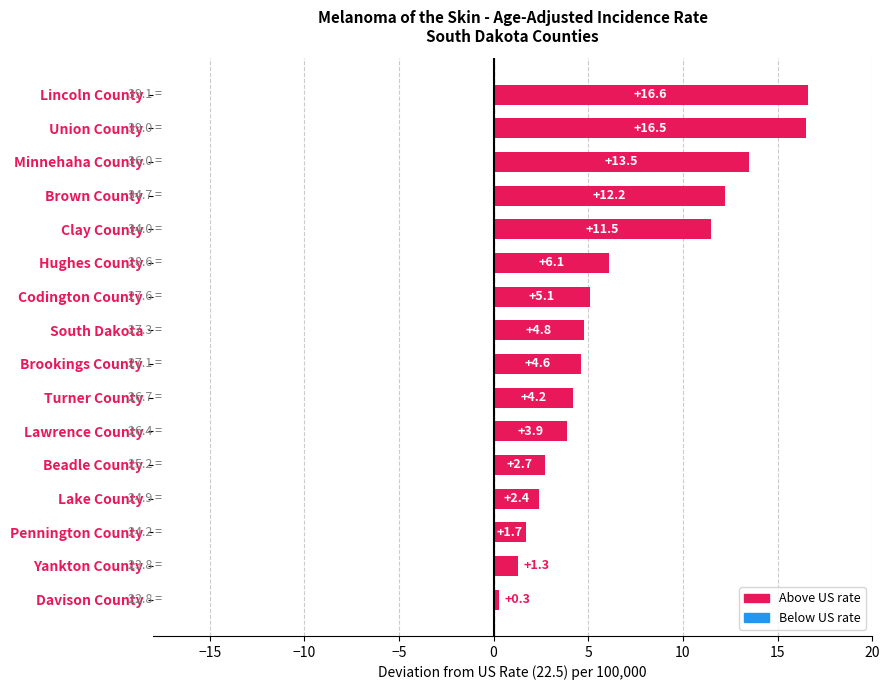

Approximately how many times larger is the value at South Dakota compared to Brown County?

0.4